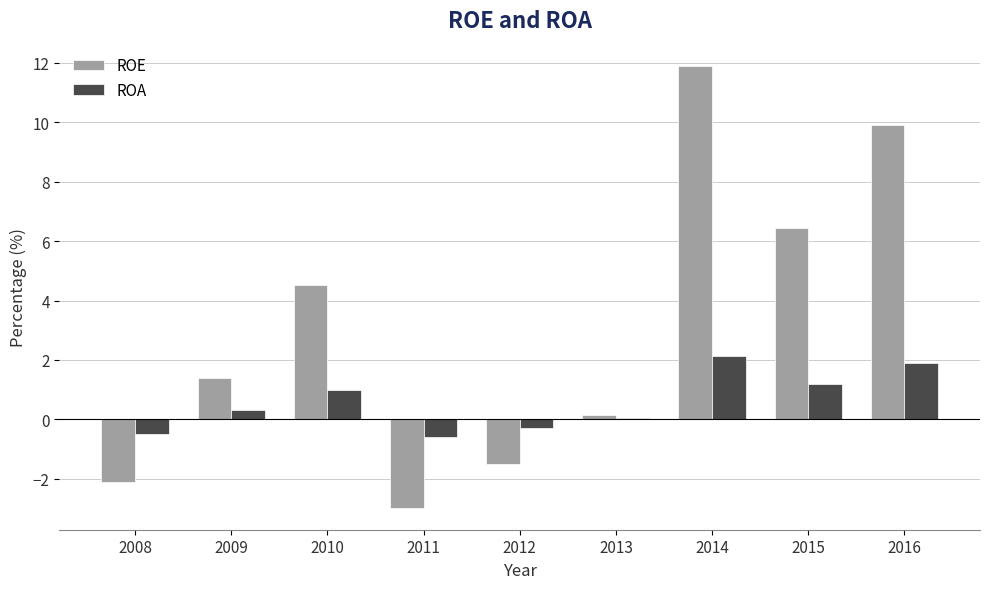

Which category has the highest value in the ROE series?

2014